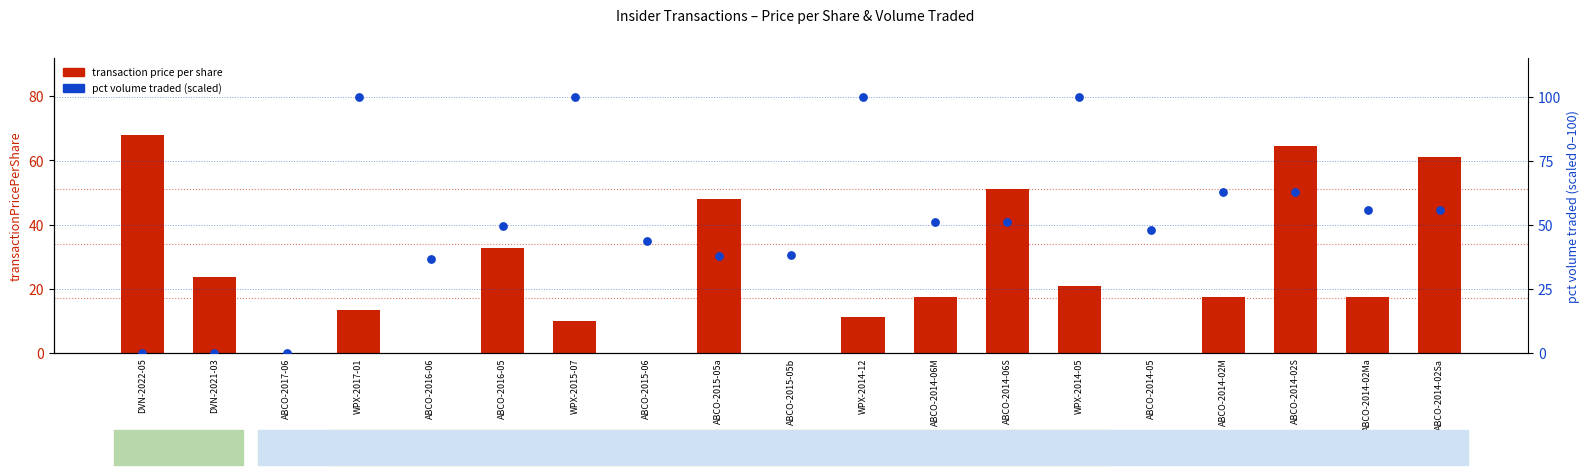

Which series reaches the maximum Y coordinate?

pct volume traded (scaled)